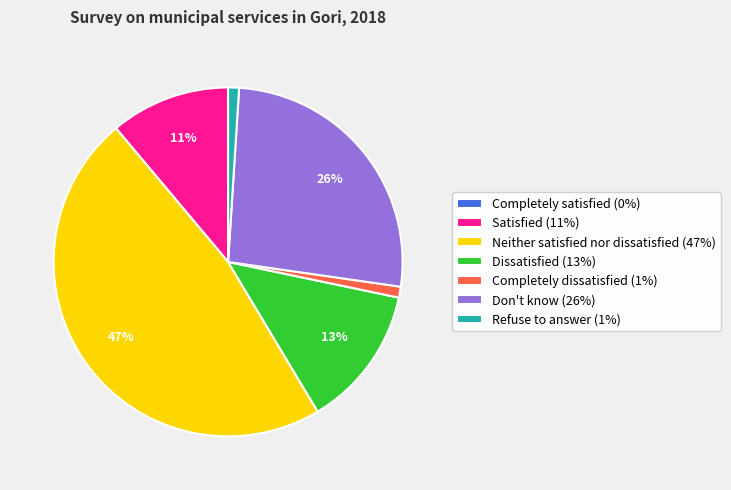

True or false: Completely dissatisfied (1%) accounts for 6% of the total.

False